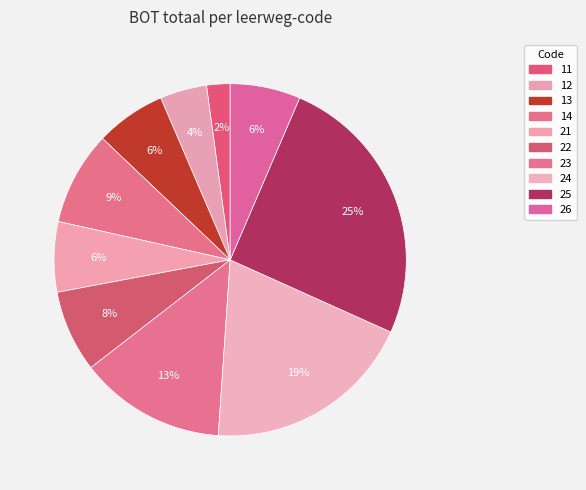

What percentage do 12 and 11 together represent?

6.5%